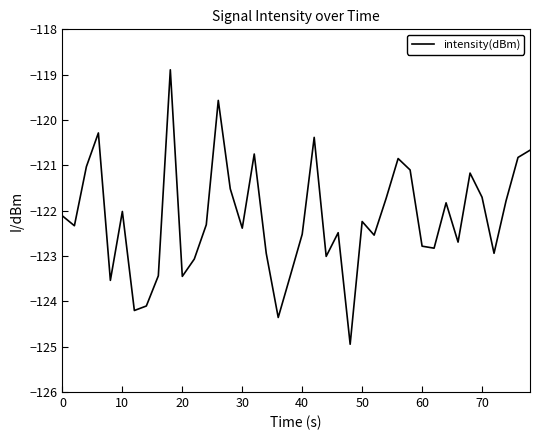

What is the difference between the maximum and minimum values?

6.1